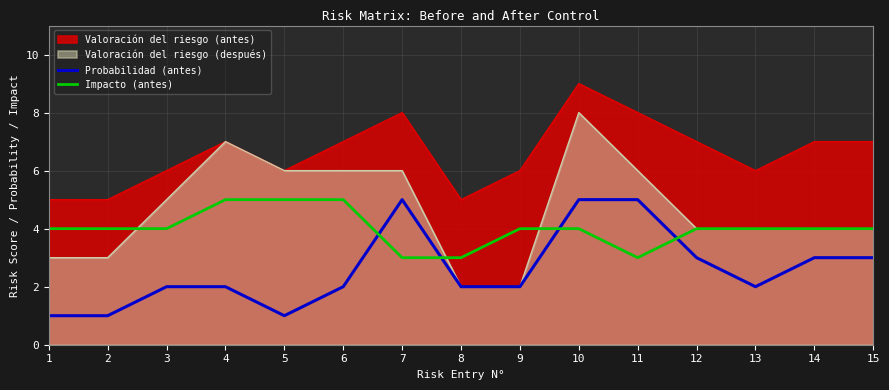

What are all the series names shown in the legend?

Valoración del riesgo (antes), Valoración del riesgo (después), Probabilidad (antes), Impacto (antes)